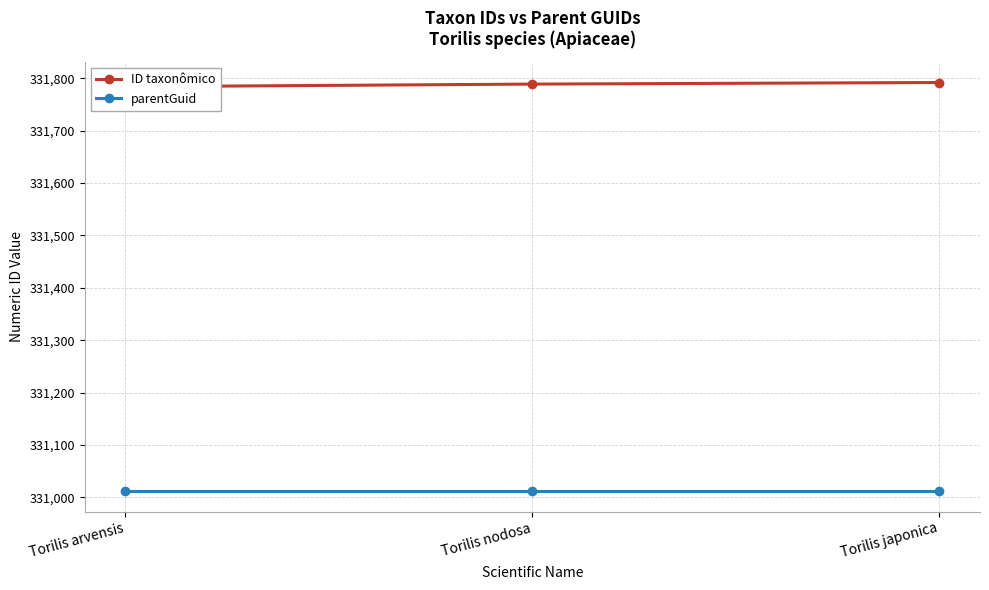

How many lines are shown in the chart?

2